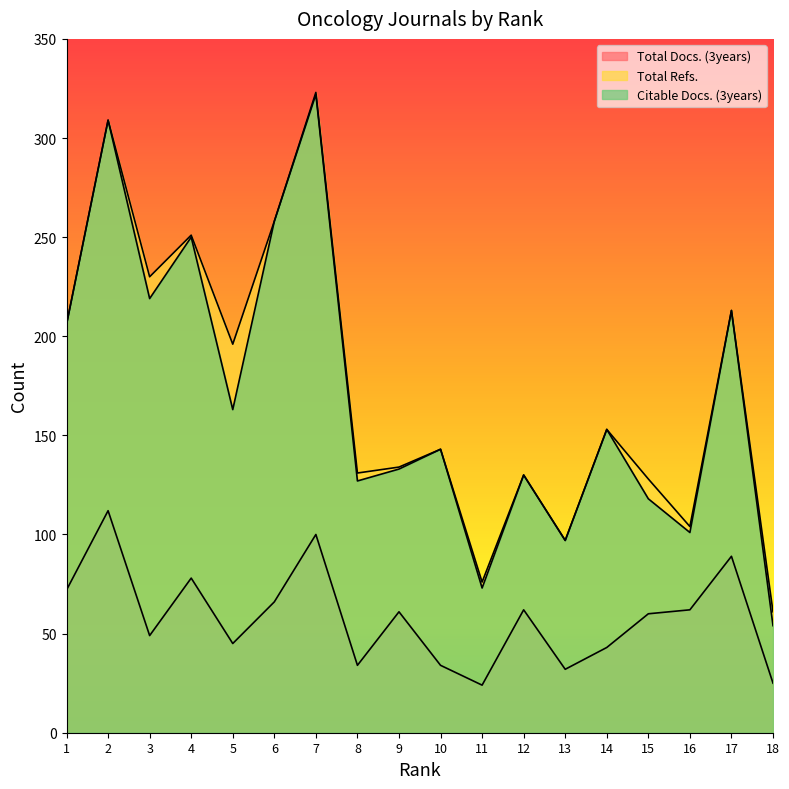

What is the difference between the Total Docs. (3years) values at 17 and 6?

23